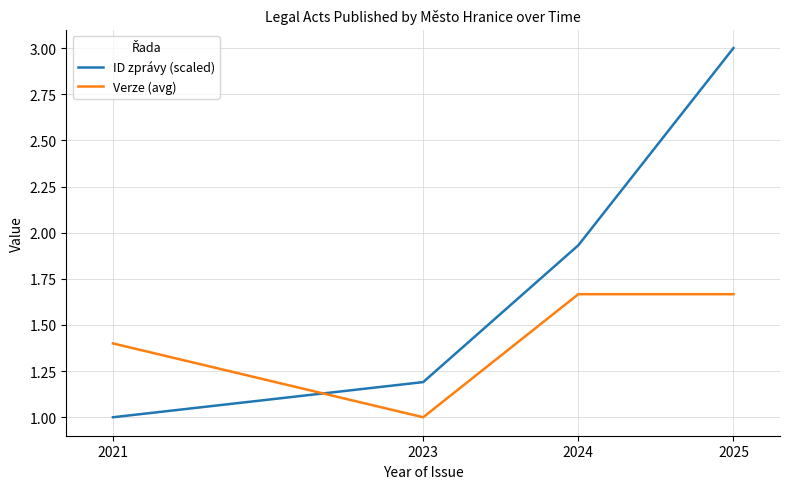

How many values in the ID zprávy (scaled) series exceed 1?

3